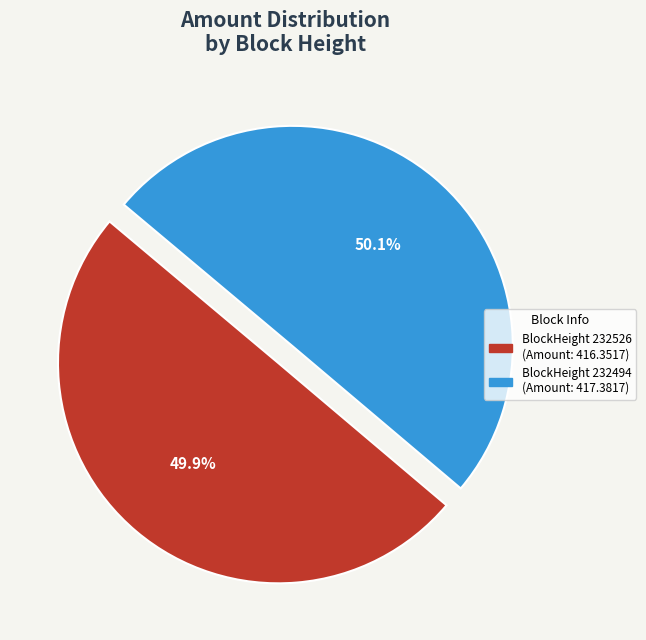

What is the ratio of the value at BlockHeight 232526 to the value at BlockHeight 232494?

1.0